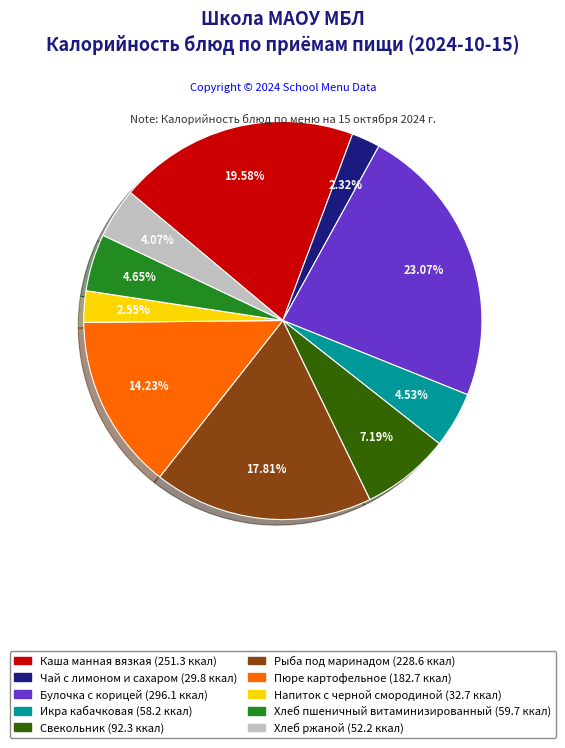

Is there any slice that represents more than half of the pie?

No